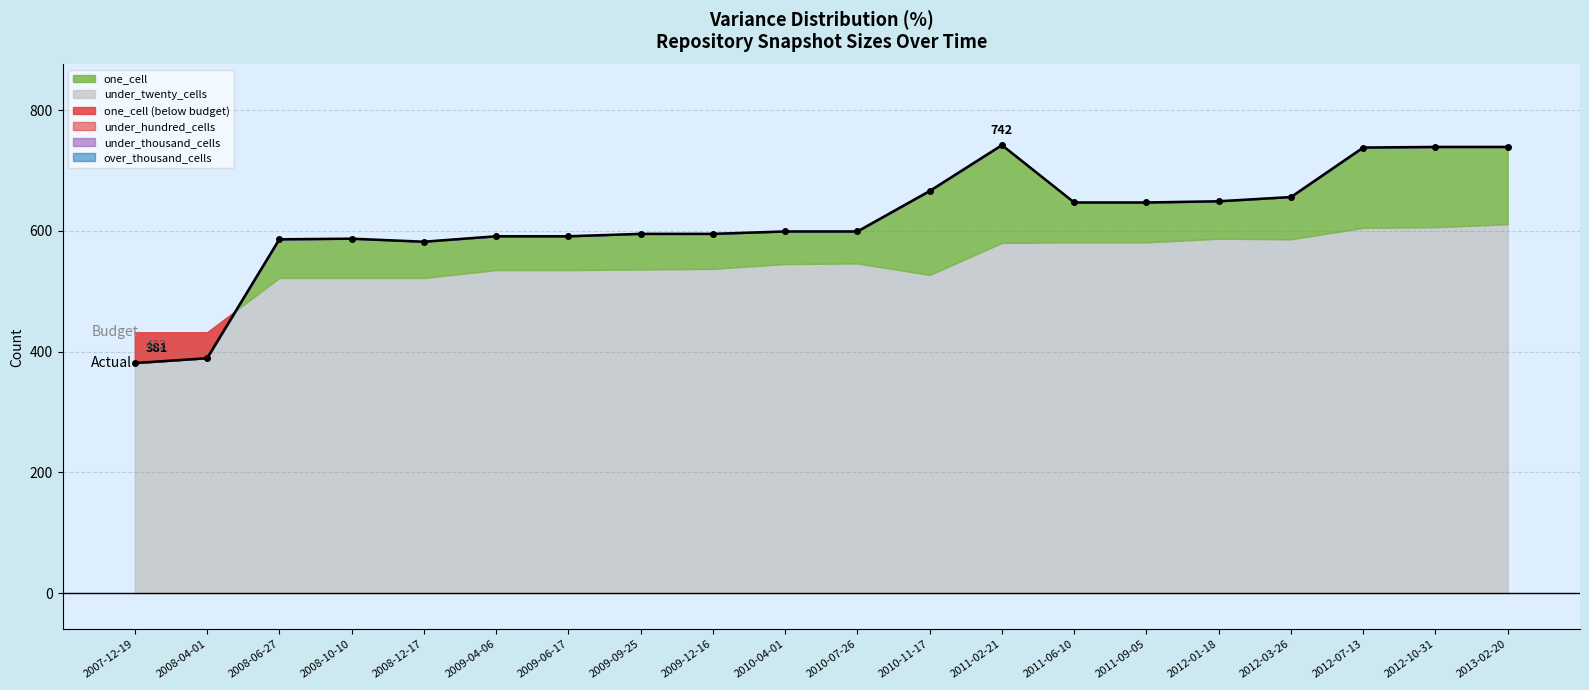

What is the change in value from 2011-02-21 to 2011-09-05?

-95